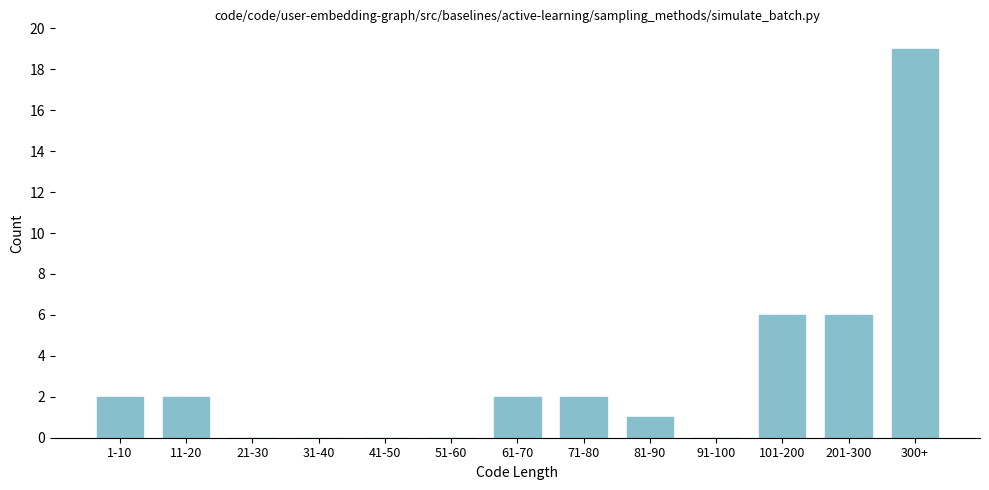

Reading left to right, what are all the values shown in this chart?

1-10=2	11-20=2	21-30=0	31-40=0	41-50=0	51-60=0	61-70=2	71-80=2	81-90=1	91-100=0	101-200=6	201-300=6	300+=19